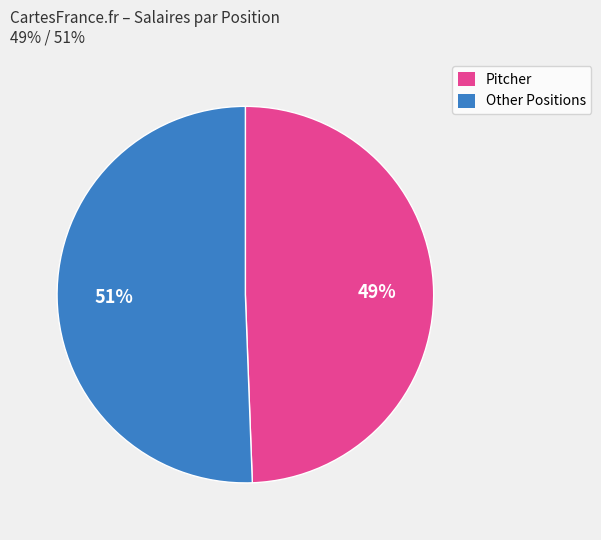

What is the smallest slice in the pie chart?

Pitcher